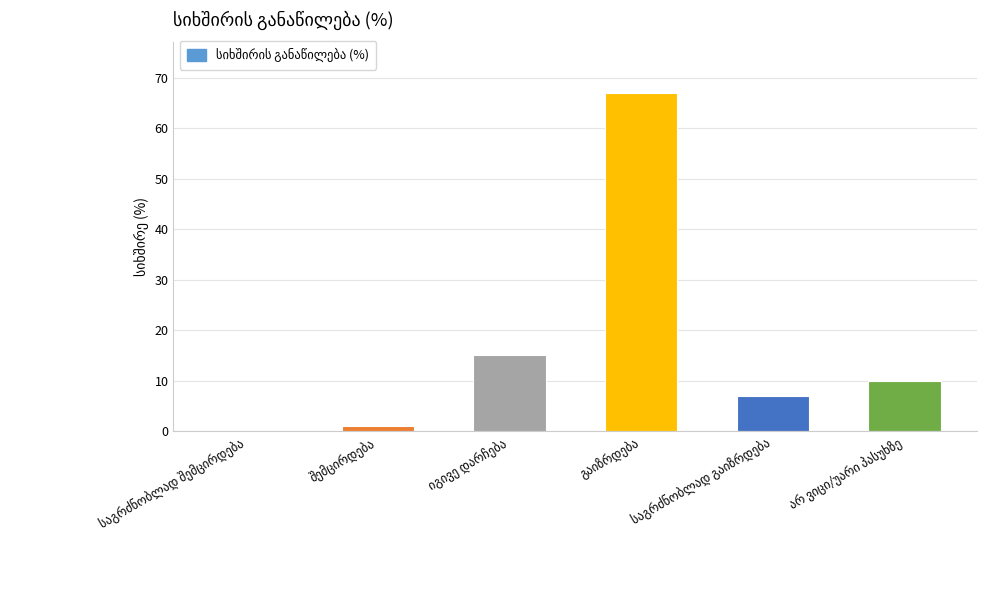

How many data points does each series have?

6